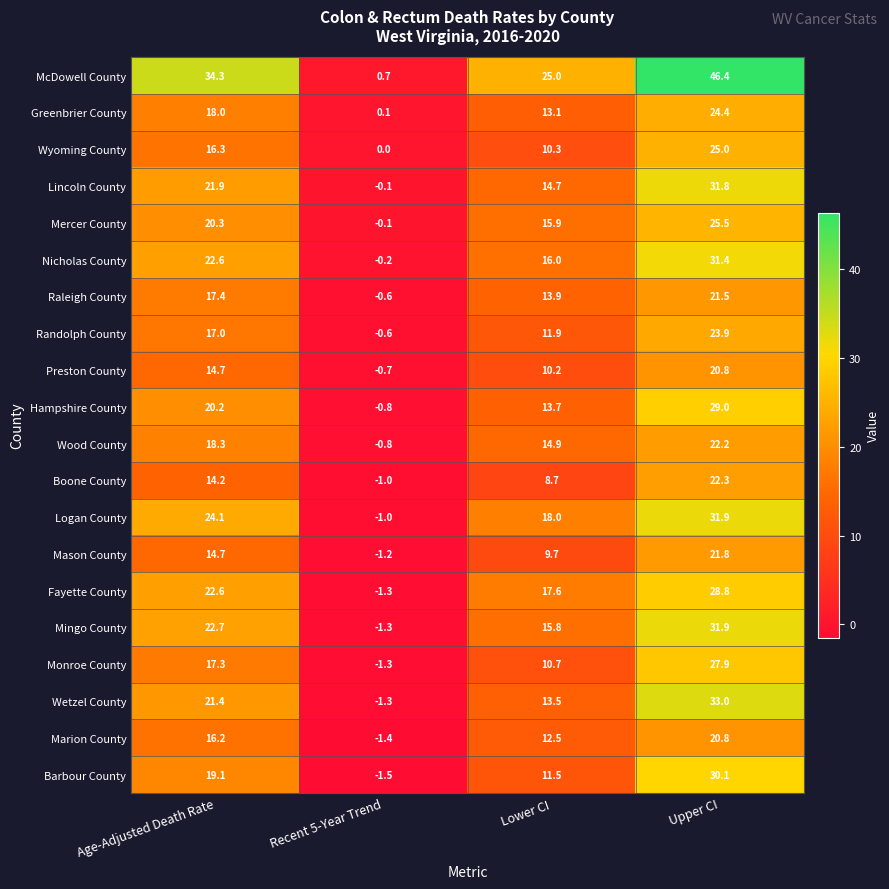

What is the sum of the Monroe County values at Lower CI and Upper CI?

38.6